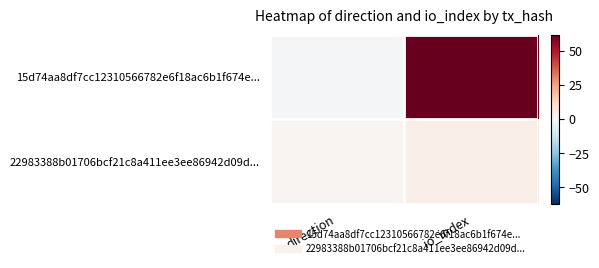

What is the minimum value shown in the chart?

-1